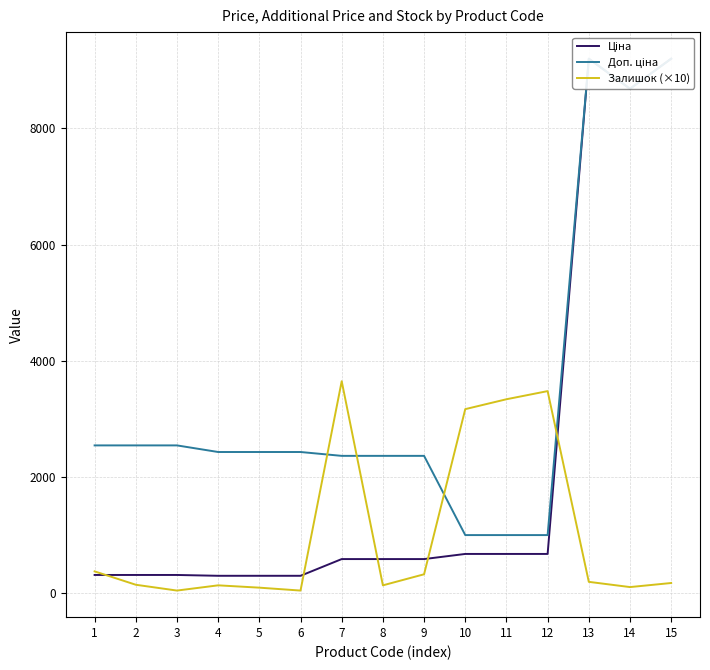

Reading left to right, what are all the values shown in this chart?

Ціна: 318.3	318.3	318.3	304.1	304.1	304.1	591.6	591.6	591.6	679.8	679.8	679.8	9196.3	8679.5	9196.3
Доп. ціна: 2546.4	2546.4	2546.4	2432.8	2432.8	2432.8	2366.5	2366.5	2366.5	1004.1	1004.1	1004.1	9196.3	8679.5	9196.3
Залишок (×10): 380.0	150.0	50.0	140.0	100.0	50.0	3650.0	140.0	330.0	3170.0	3340.0	3480.0	200.0	110.0	180.0